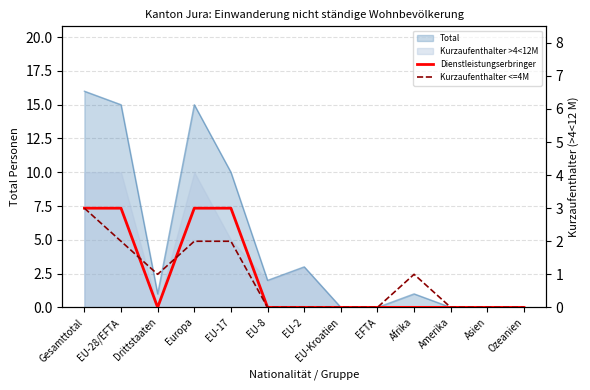

Does the chart display data point markers on the line(s)?

No